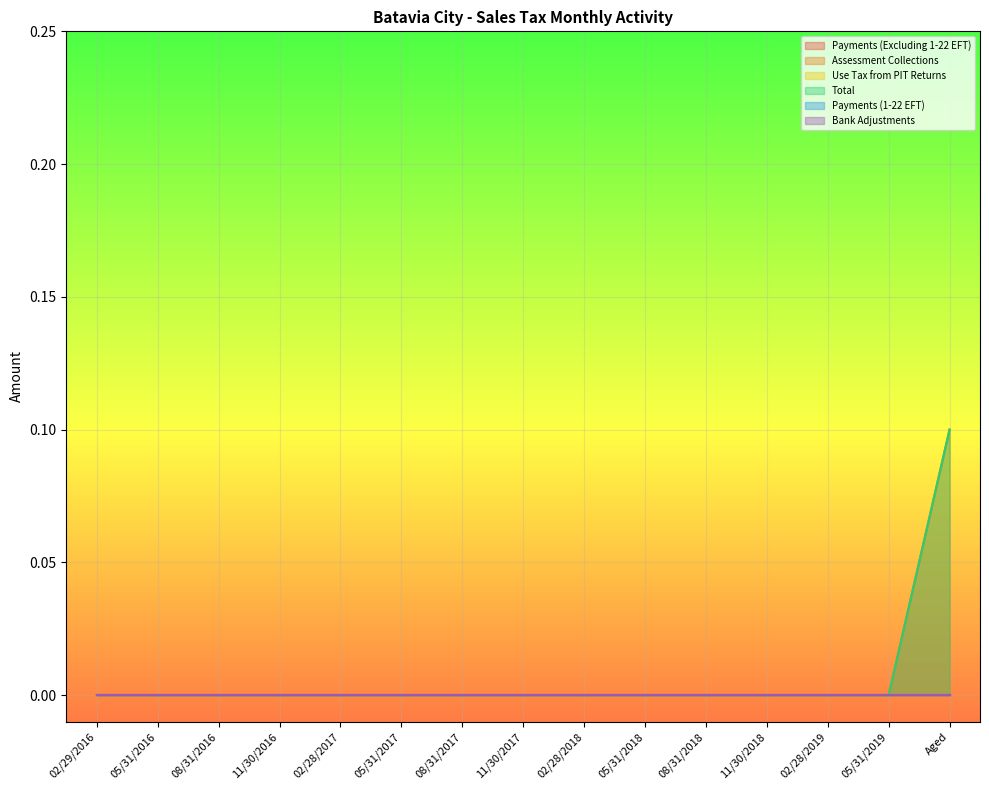

Between 11/30/2018 and 02/28/2019, which series saw the biggest shift?

Payments (Excluding 1-22 EFT)